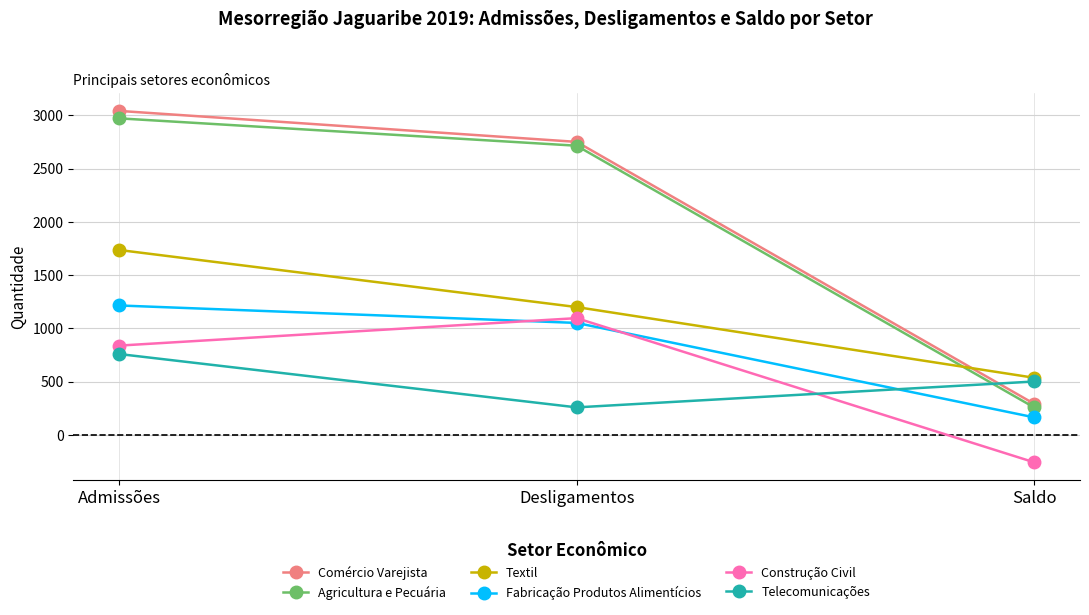

Which series has the largest range (max minus min)?

Comércio Varejista